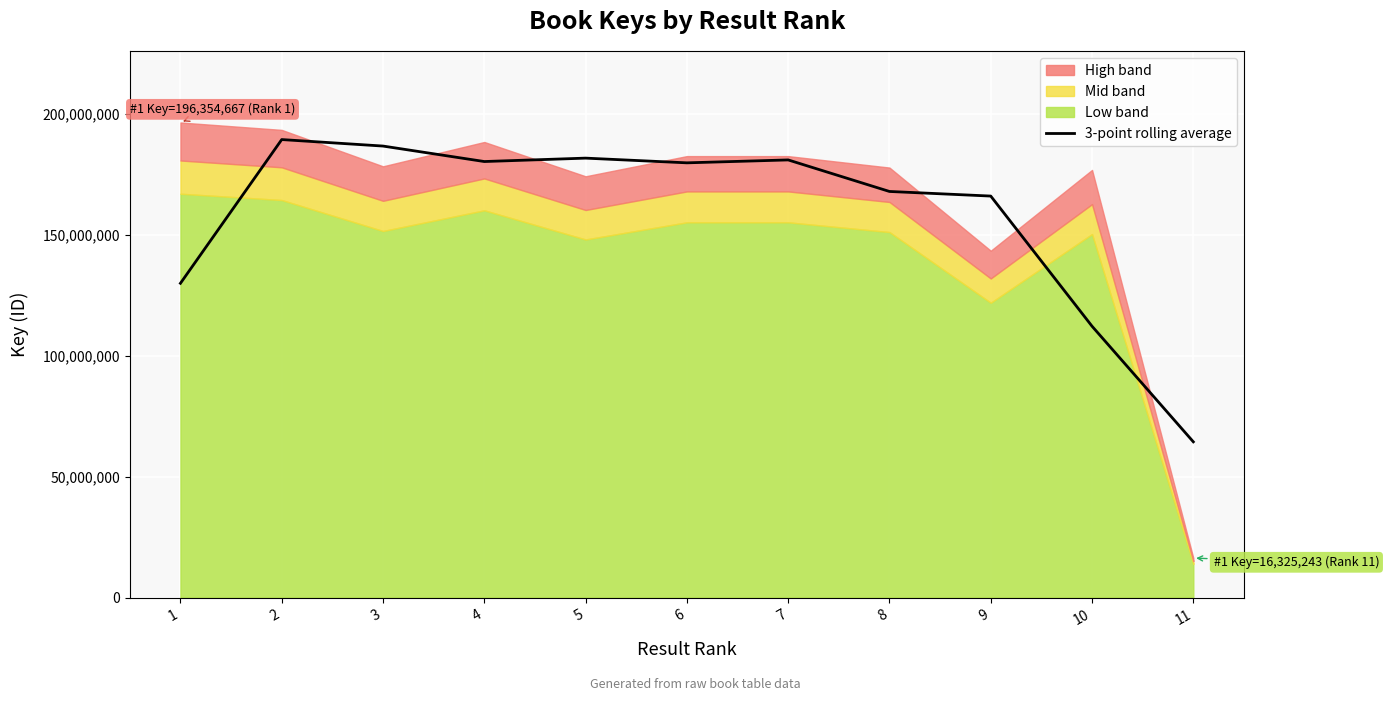

Where is the first local minimum?

4